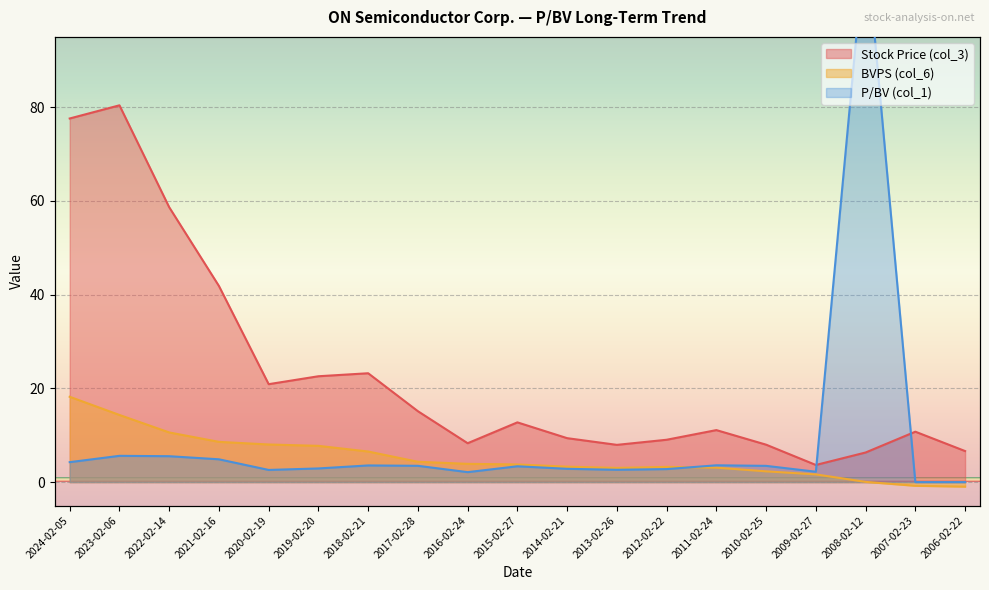

What is the spread (max minus min) of values at 2023-02-06?

74.8